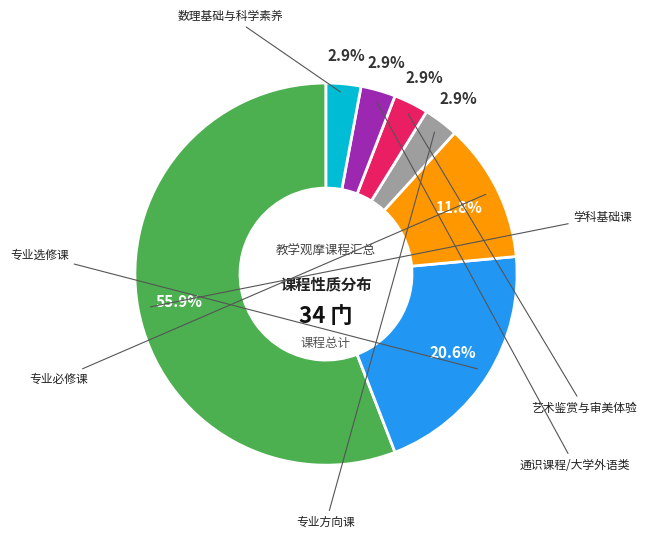

Is there a majority slice in this chart?

Yes